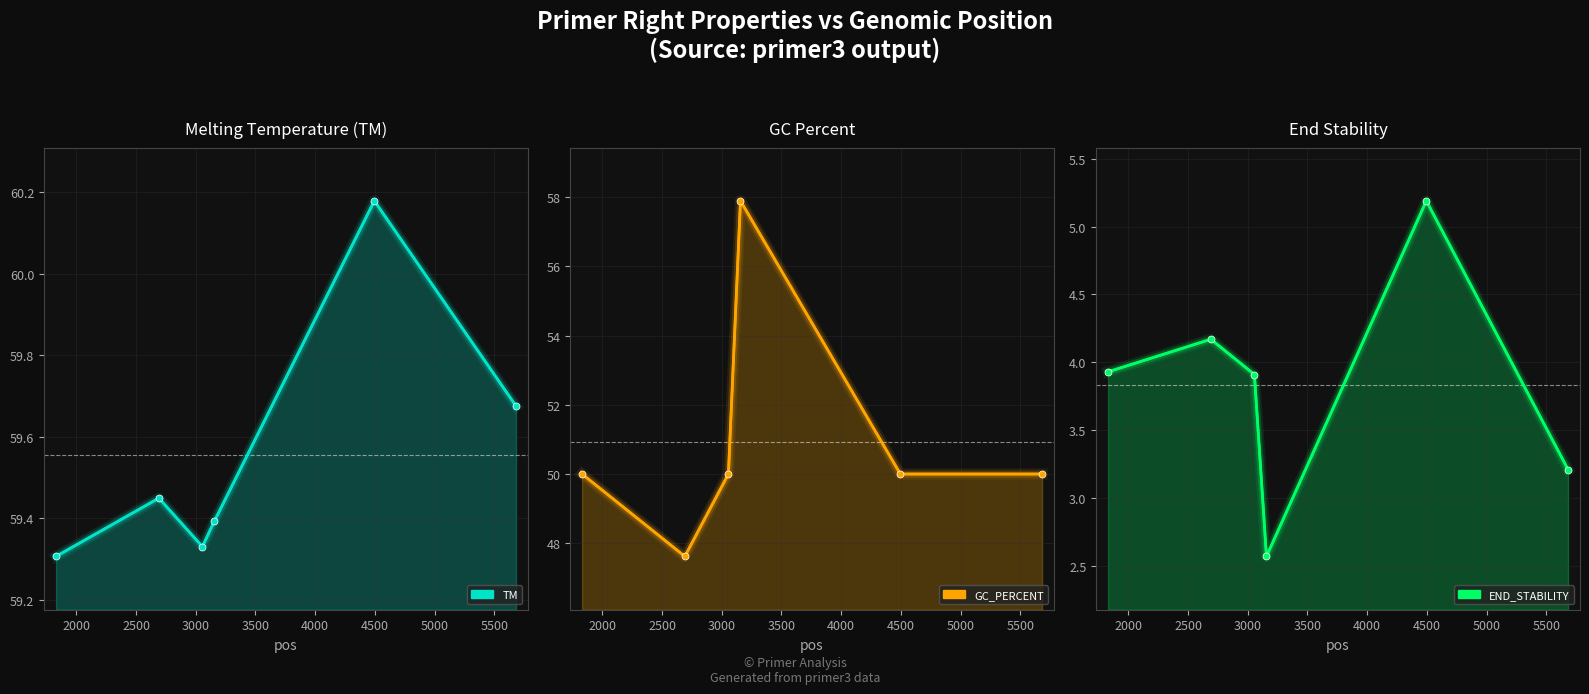

True or false: PRIMER_RIGHT_0_END_STABILITY and PRIMER_RIGHT_0_TM cross at least once.

False